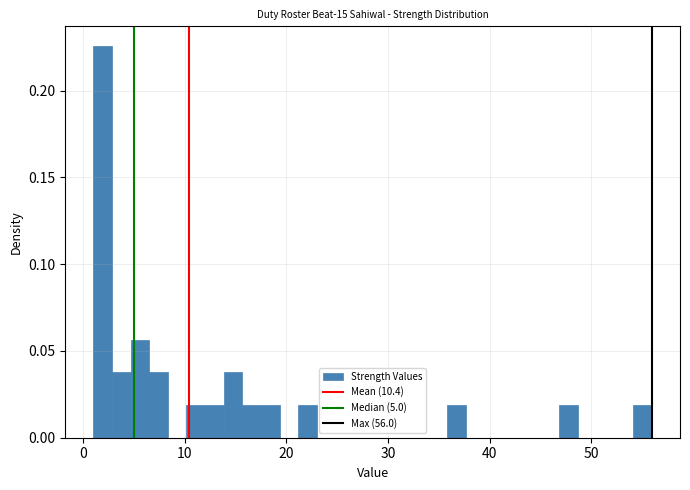

Read against the x-axis, roughly where is the centre of the tallest bar?

2